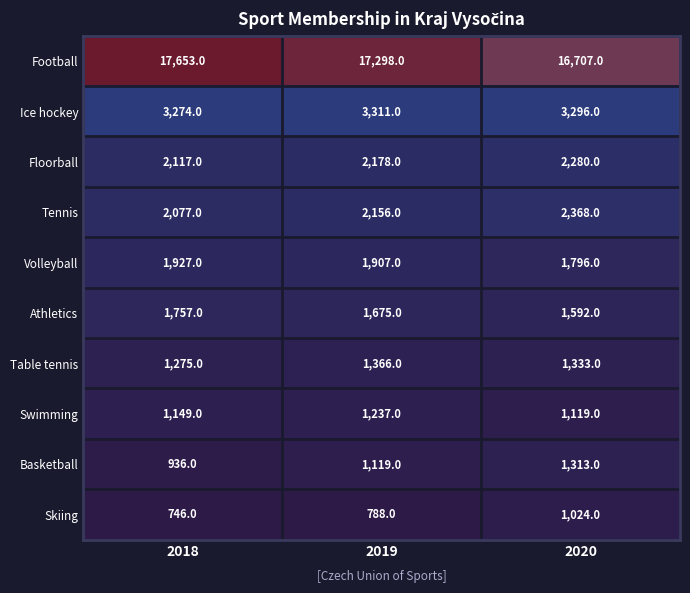

At which category does the chart reach its minimum across all series?

2018